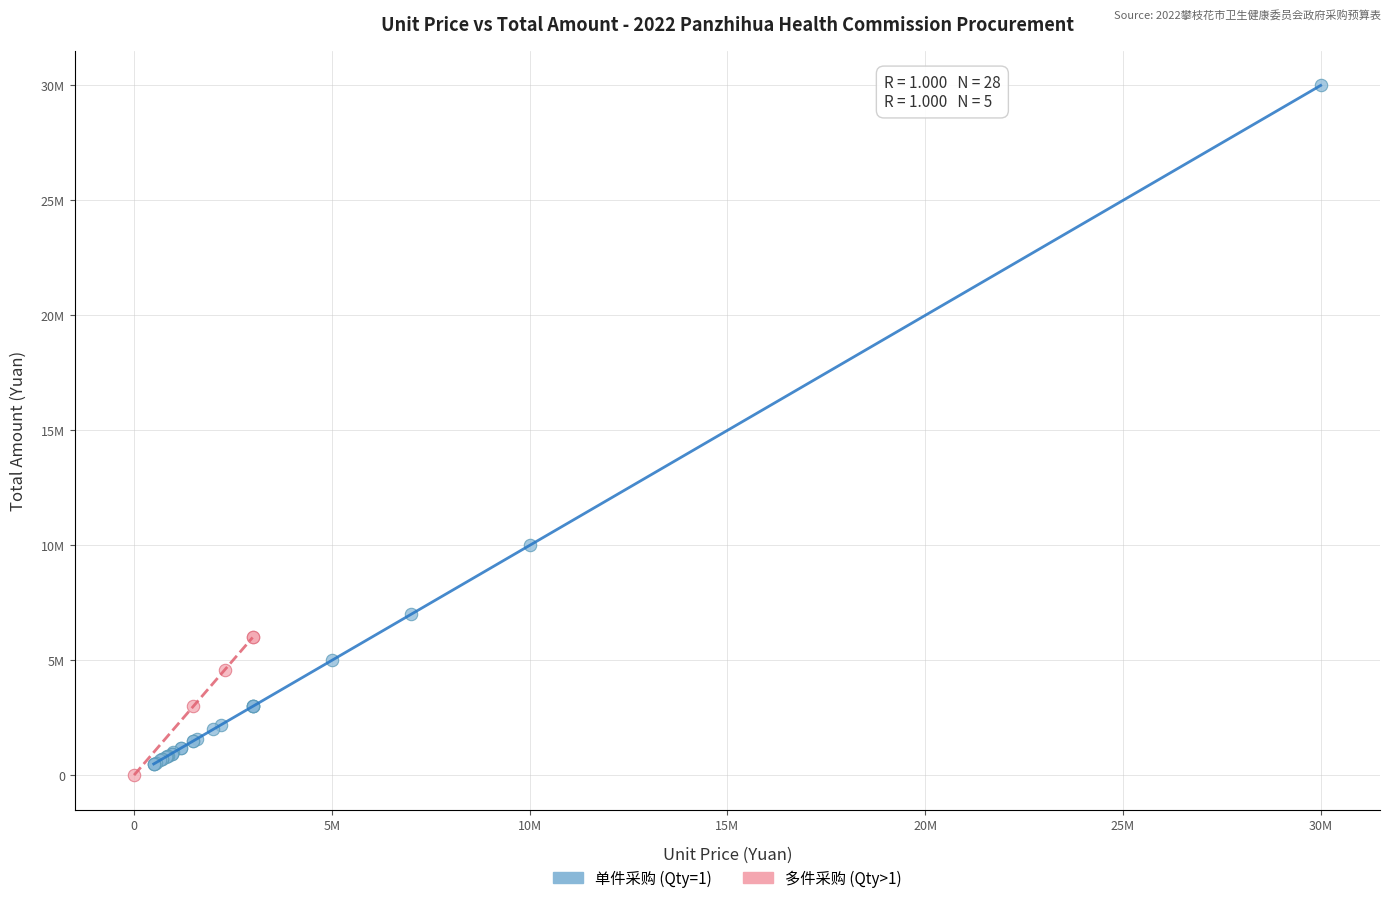

Which series reaches the minimum Y coordinate?

多件采购 (Qty>1)